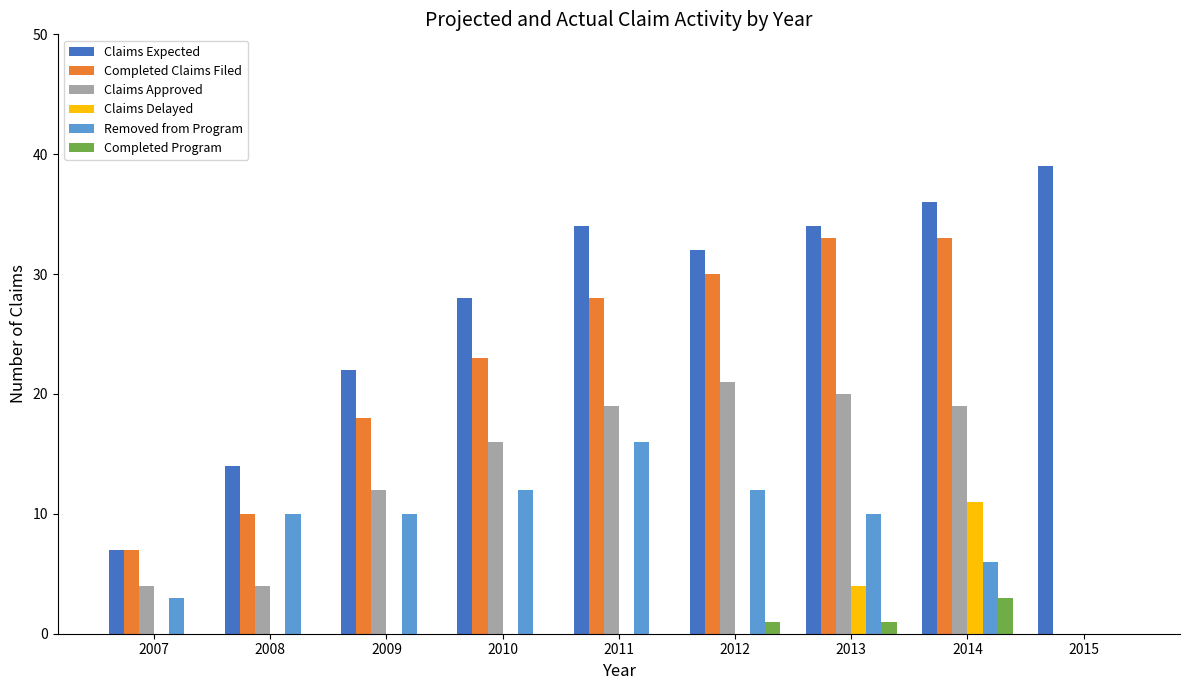

What is the maximum value for Claims Delayed?

11